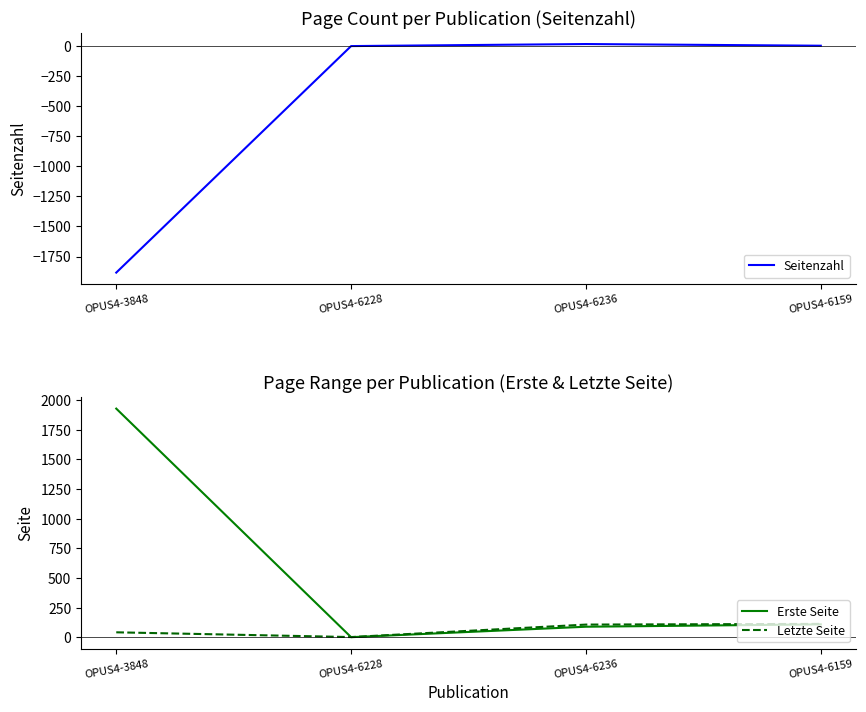

At which category does Seitenzahl reach its first local peak?

OPUS4-6236